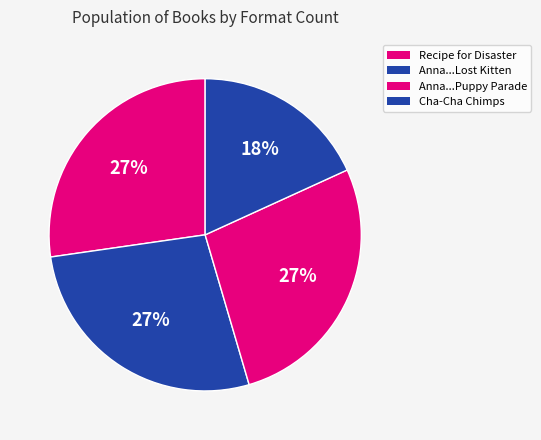

How many slices are in this pie chart?

4